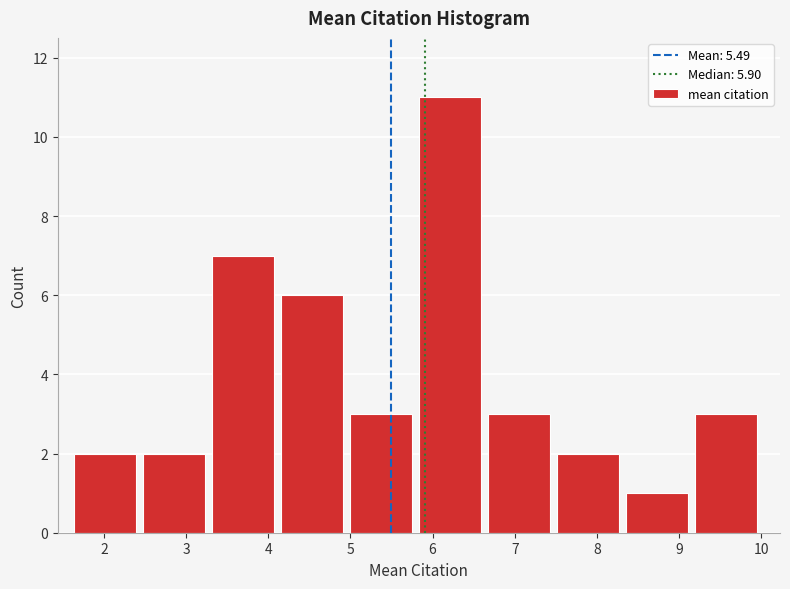

Reading left to right, list every bar in this chart as the range it spans on the x-axis followed by its height. Neither the bar edges nor the heights are printed on the chart, so give them approximately, as read against the axes.

1.6 to 2.5: 2
2.5 to 3.3: 2
3.3 to 4.2: 7
4.2 to 5.0: 6
5.0 to 5.8: 3
5.8 to 6.7: 11
6.7 to 7.5: 3
7.5 to 8.3: 2
8.3 to 9.2: 1
9.2 to 10.0: 3